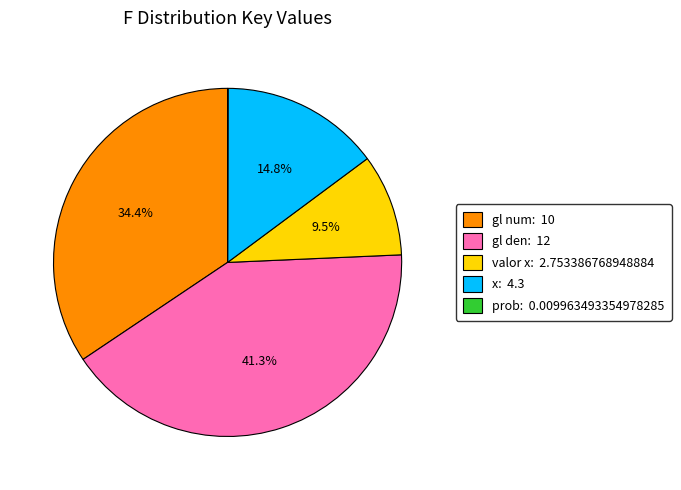

Is there any slice that represents more than half of the pie?

No